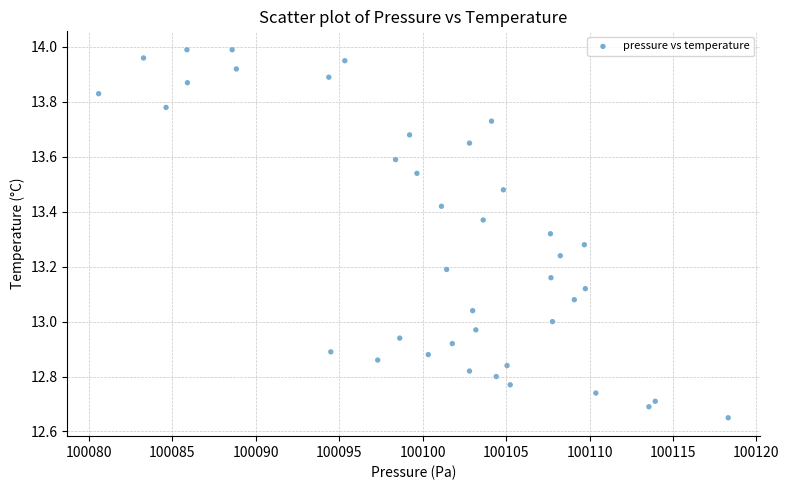

What is the range of X values (max minus min)?

37.7